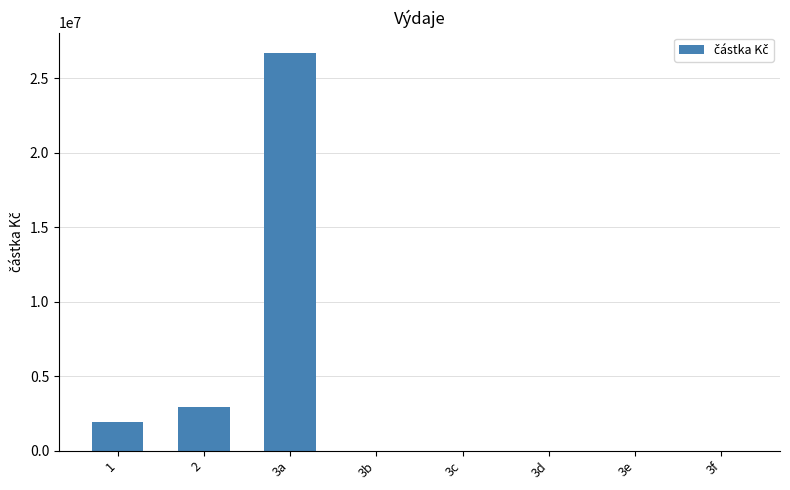

How many categories are shown in the chart?

8